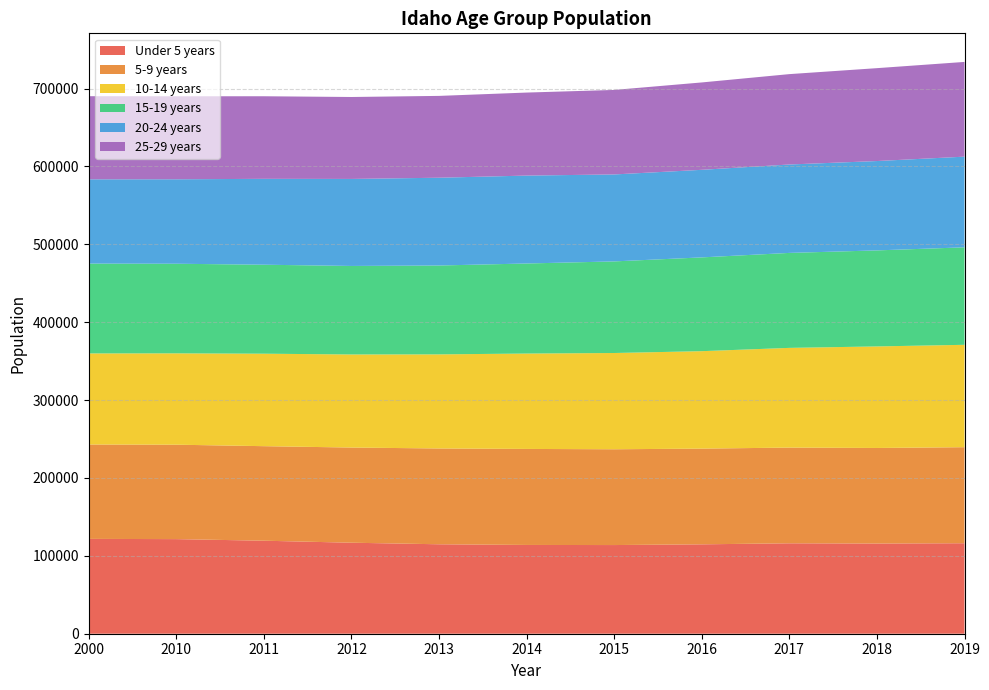

What are all the series names shown in the legend?

Under 5 years, 5-9 years, 10-14 years, 15-19 years, 20-24 years, 25-29 years